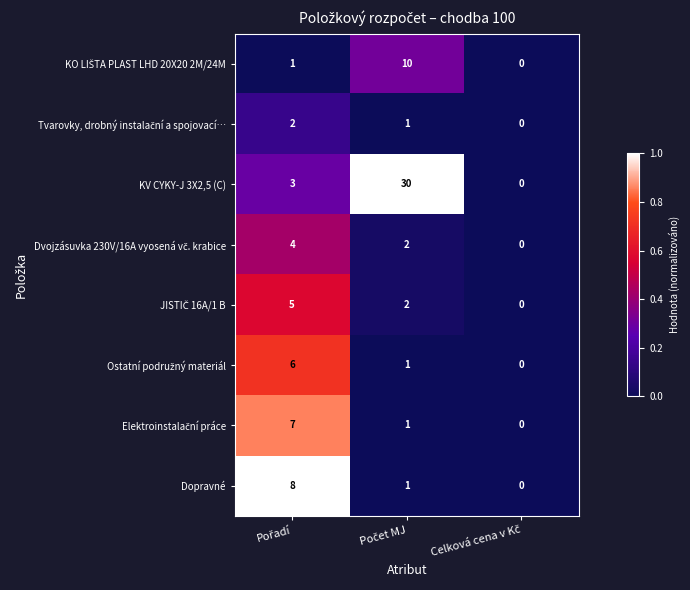

What is the average value of the KV CYKY-J 3X2,5 (C) series?

11